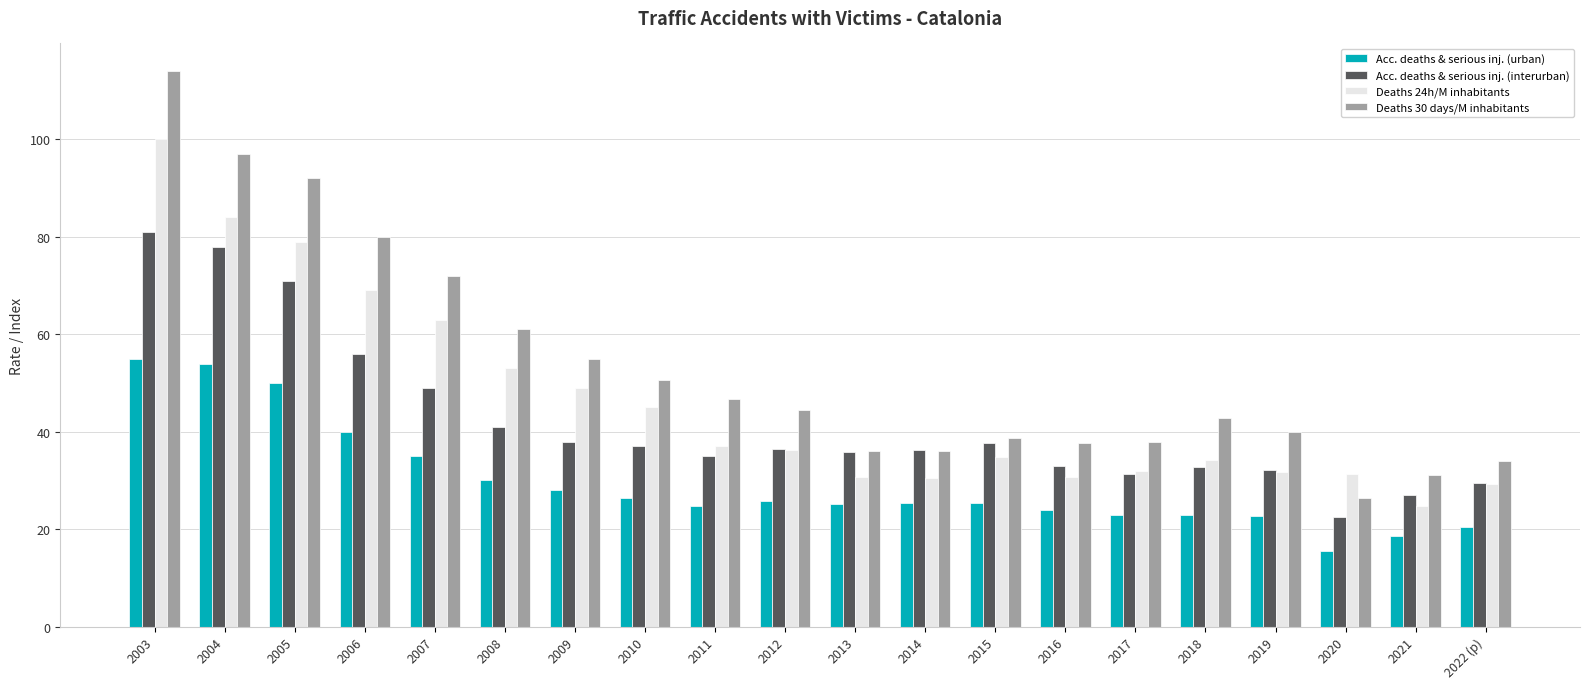

List the series in order of their overall mean, lowest first.

Acc. deaths & serious inj. (urban), Acc. deaths & serious inj. (interurban), Deaths 24h/M inhabitants, Deaths 30 days/M inhabitants